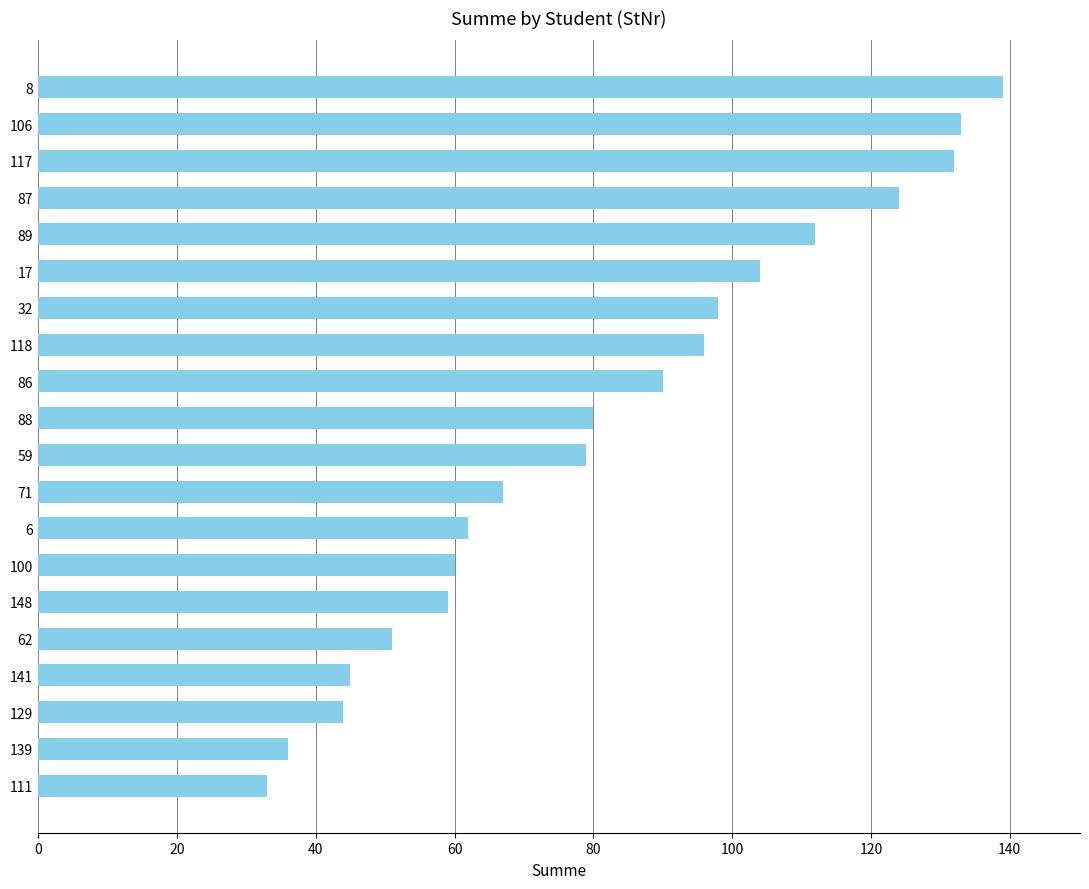

Approximately how many times larger is the value at 89 compared to 106?

0.8